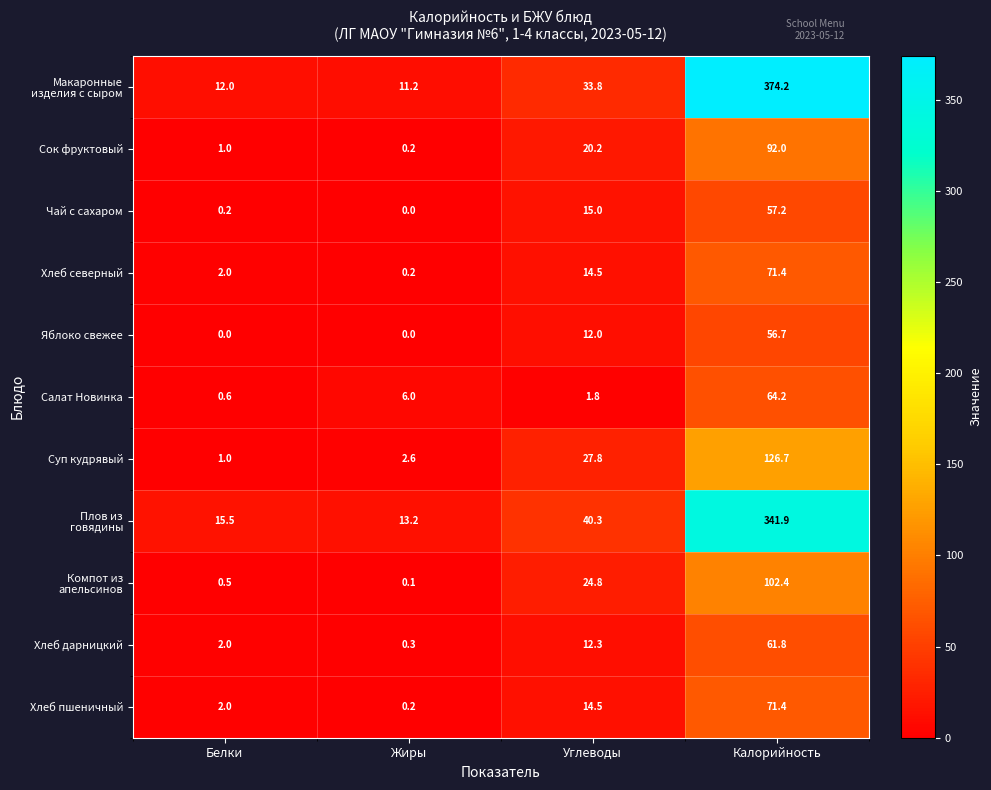

At which category is the sum across all series the highest?

Калорийность